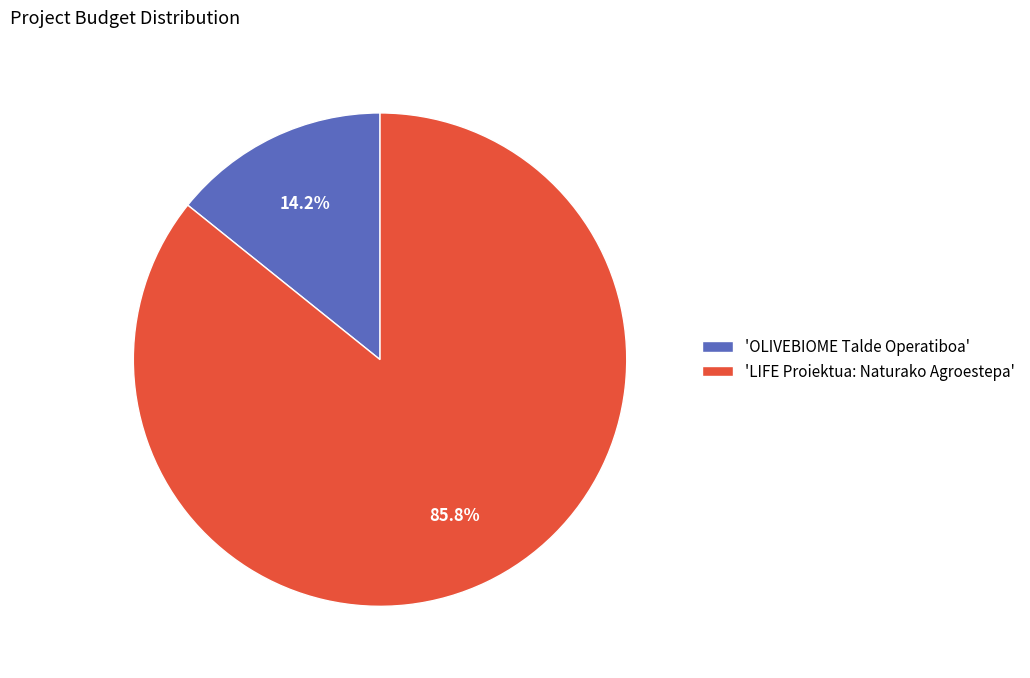

Combined, what portion of the pie is 'LIFE Proiektua: Naturako Agroestepa' and 'OLIVEBIOME Talde Operatiboa'?

100.0%